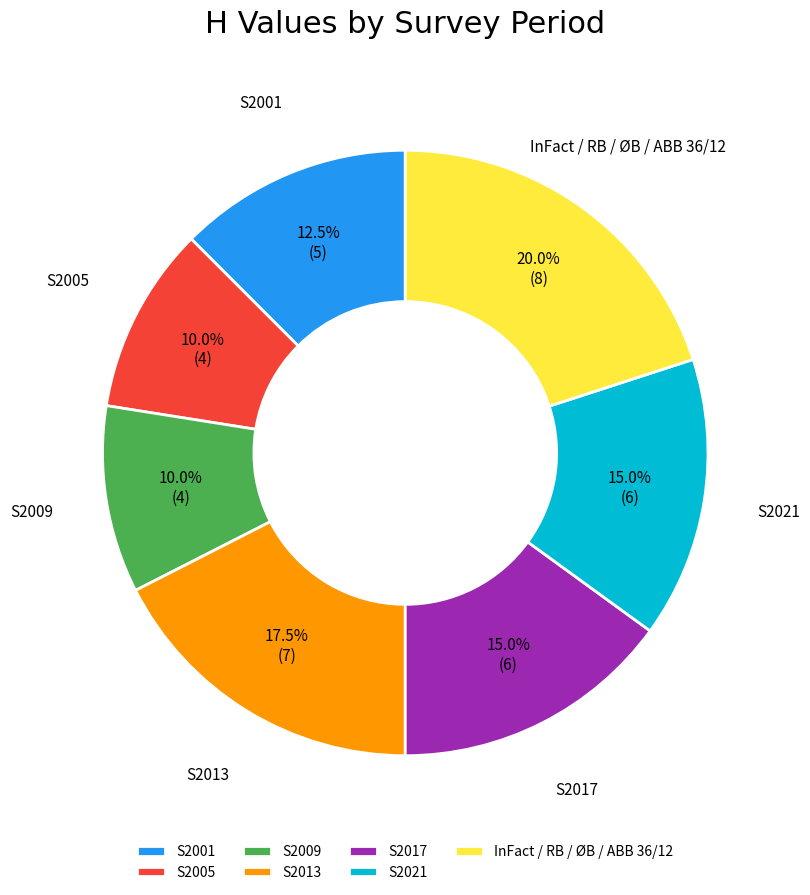

Which category has the biggest portion of the pie?

InFact / RB / ØB / ABB 36/12